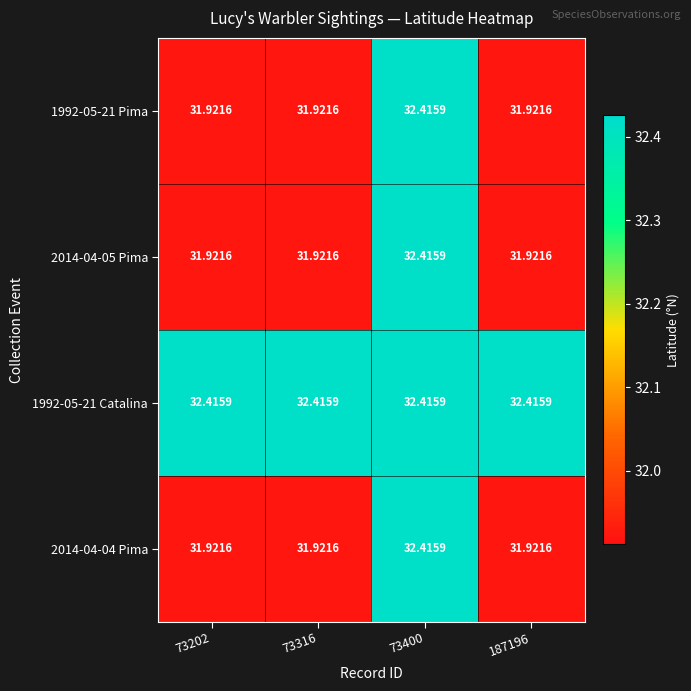

How many distinct data groups are displayed?

4